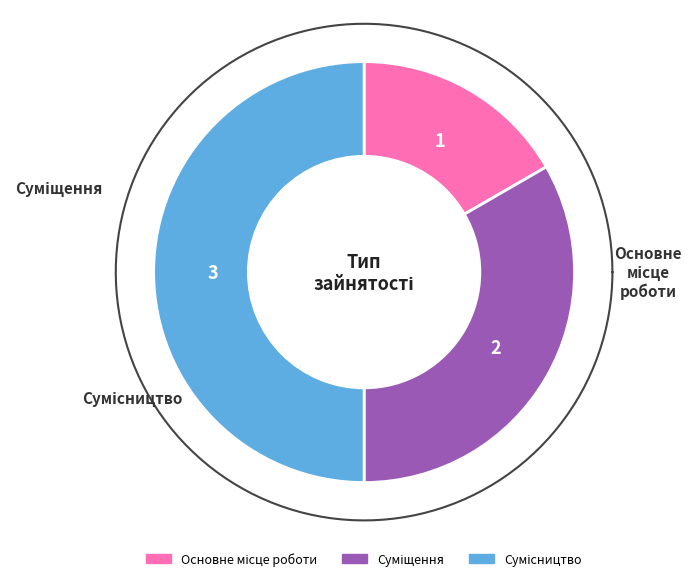

What percentage is NOT represented by Суміщення?

66.7%